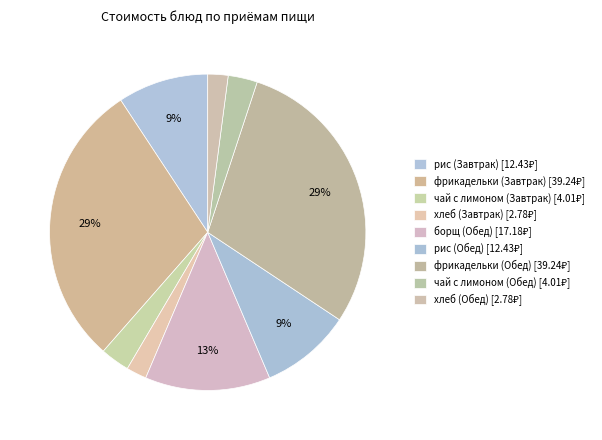

Is it true that чай с лимоном (Обед) is 3% of the pie?

True